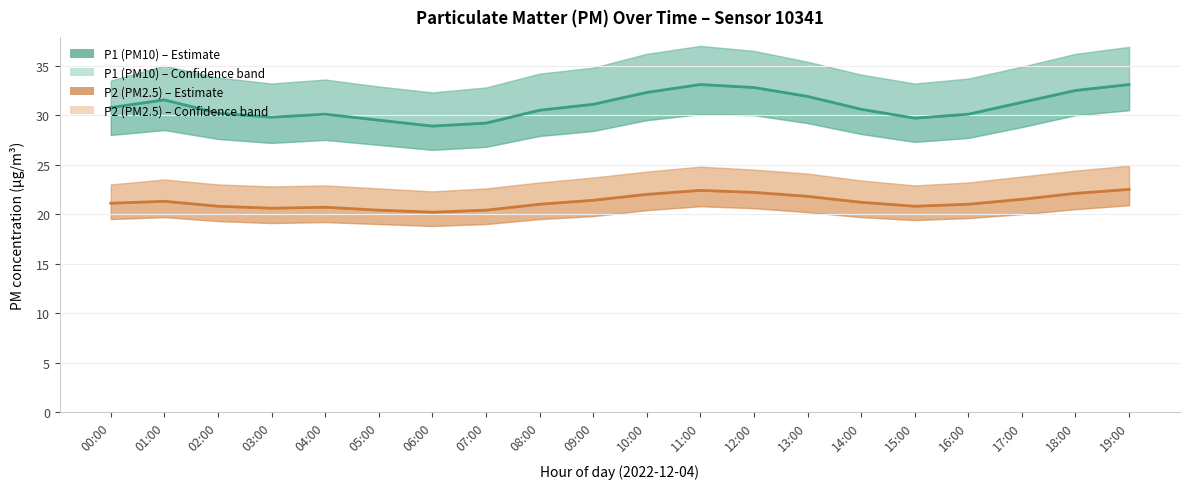

How many lines are shown in the chart?

2